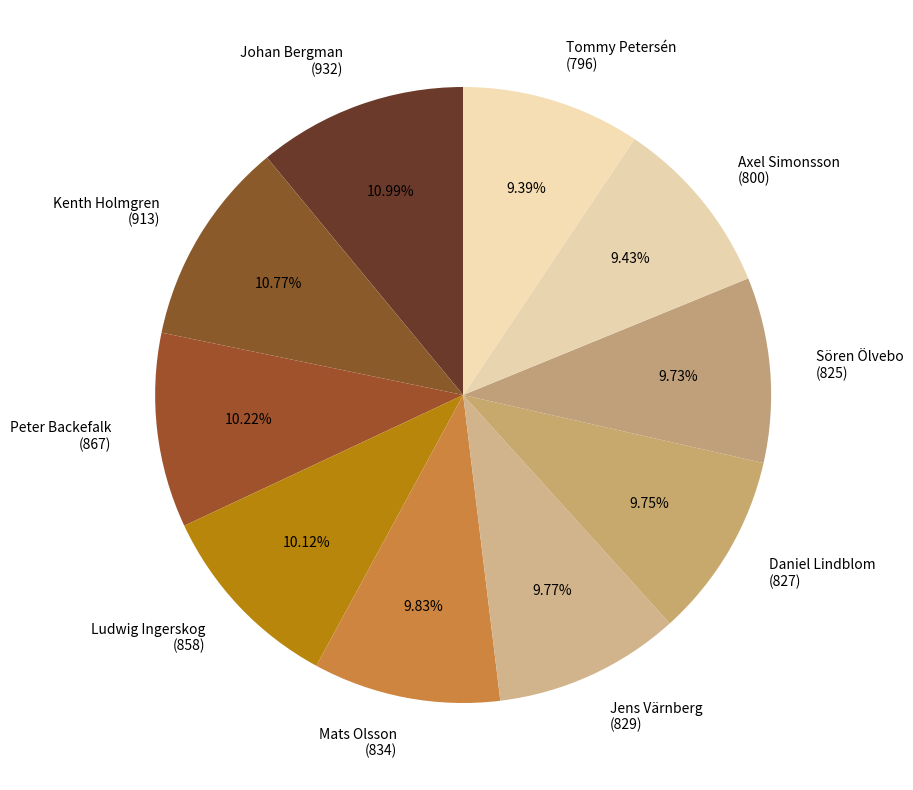

Approximately how many times larger is the value at Jens Värnberg (829) compared to Daniel Lindblom (827)?

1.0